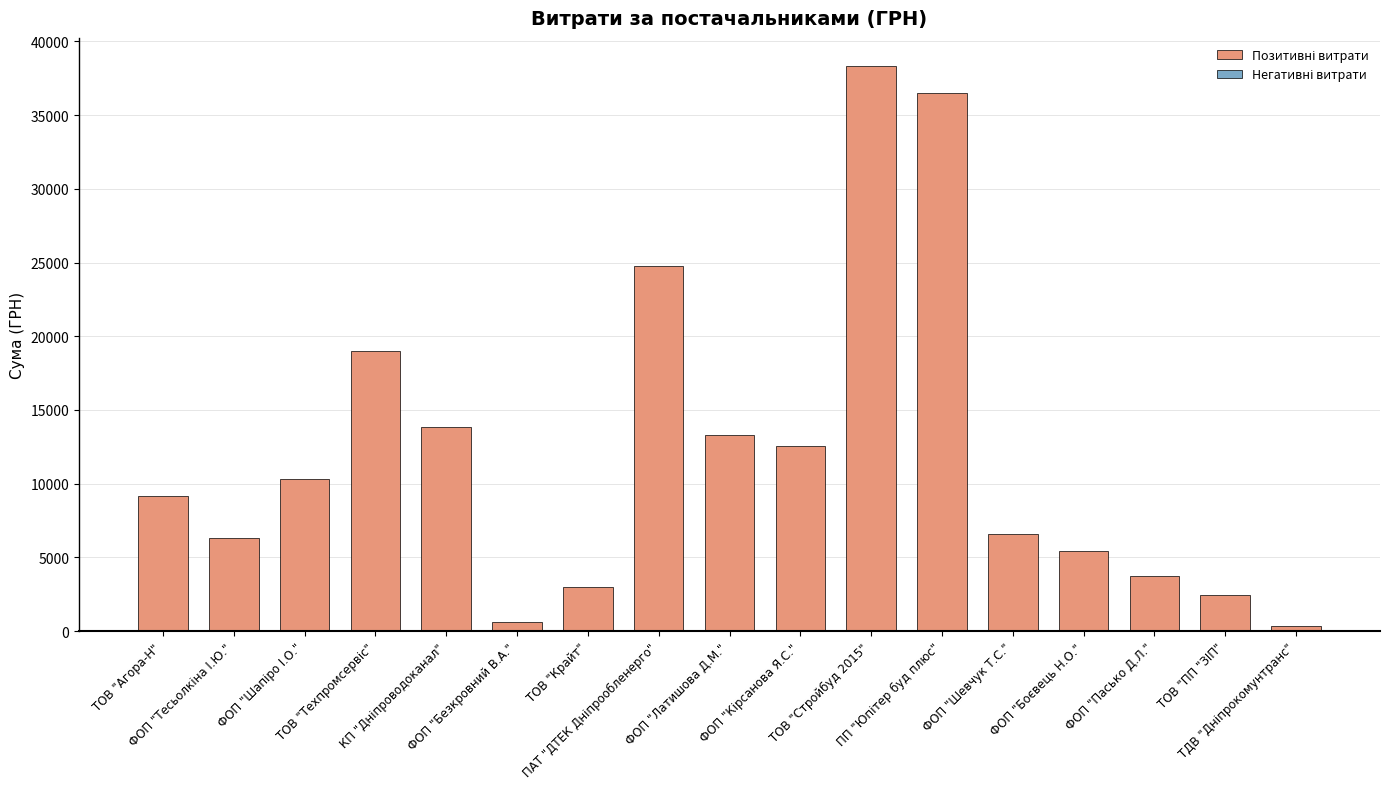

Which category has the highest value across all series?

ТОВ "Стройбуд 2015"